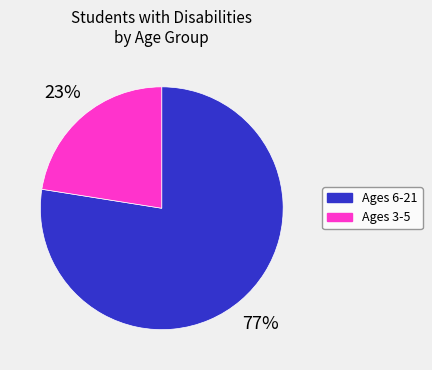

To the nearest percent, what is the average slice percentage?

50%